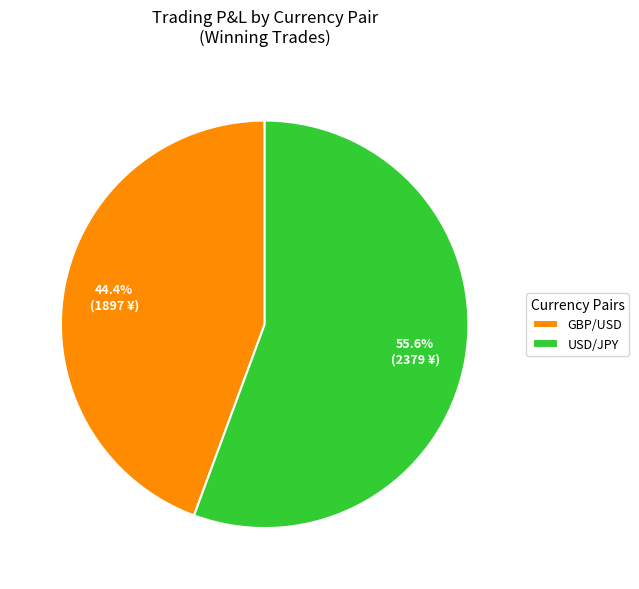

Count the number of slices in the pie.

2